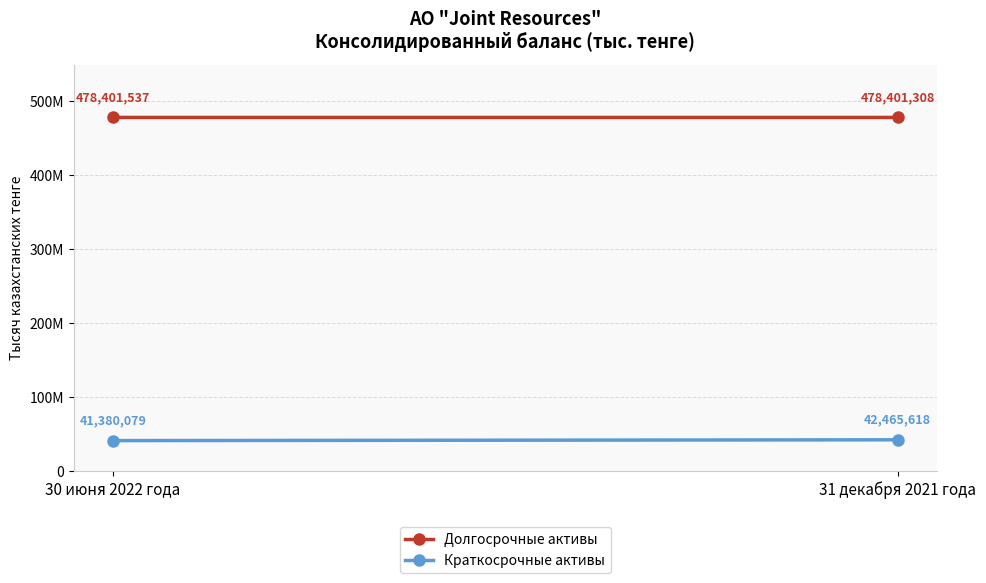

What is the smallest value displayed?

41380079